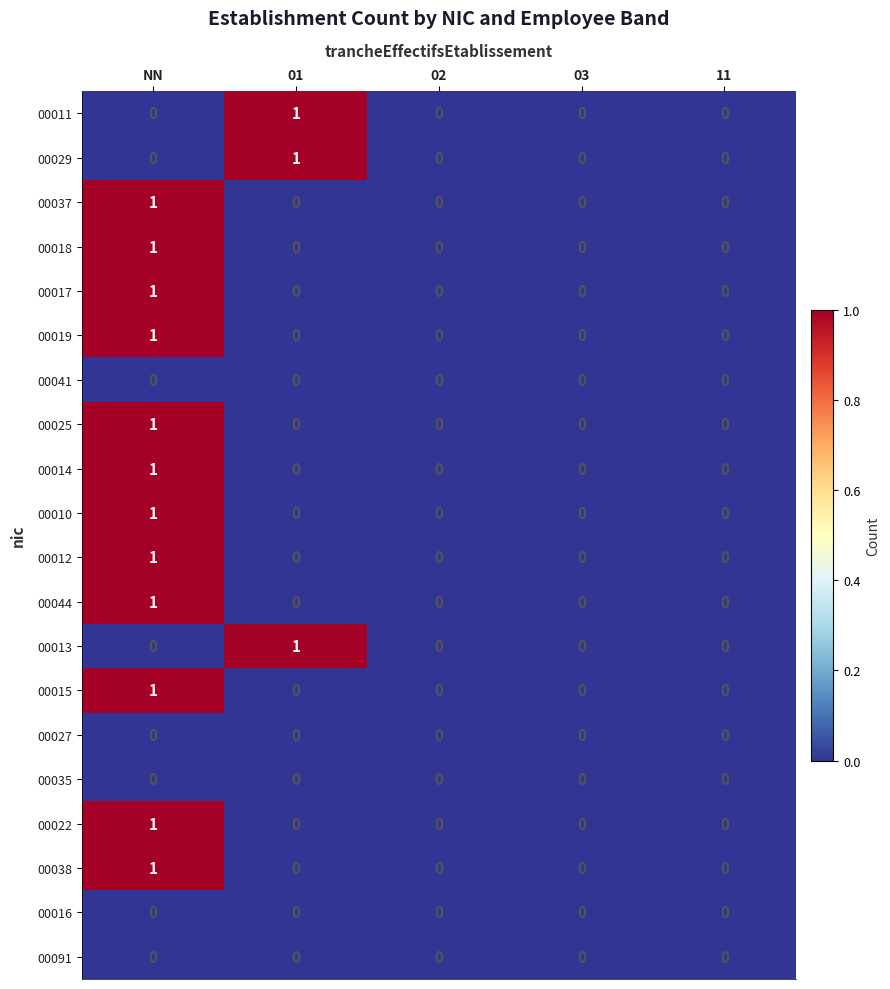

The 00029 series shows 0 at 03. True or false?

True